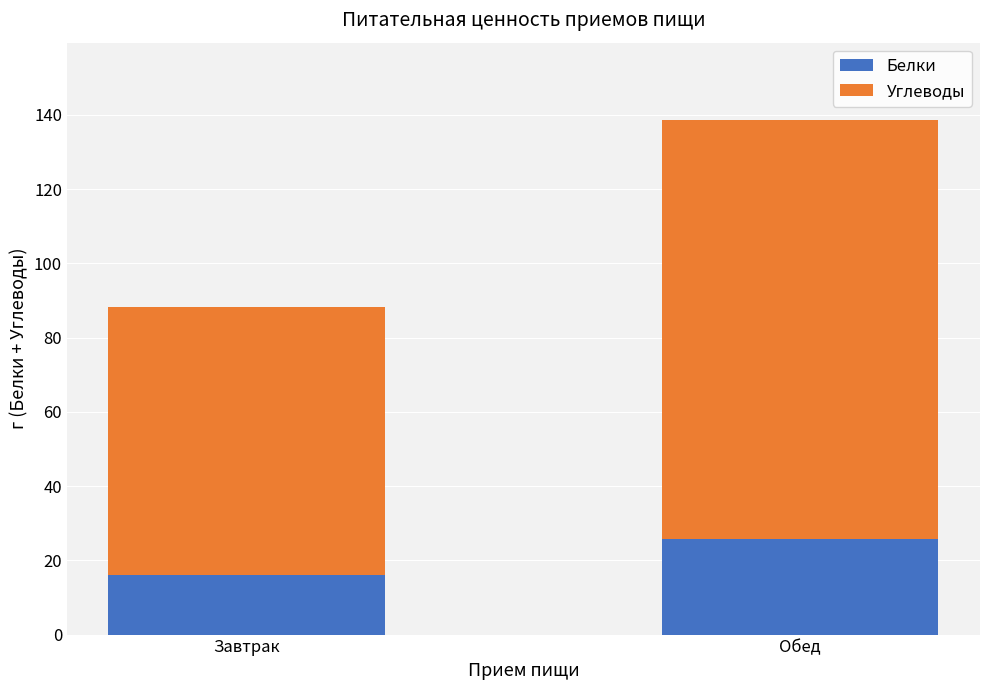

Reading left to right, list the values for the Белки series.

16.0	25.9